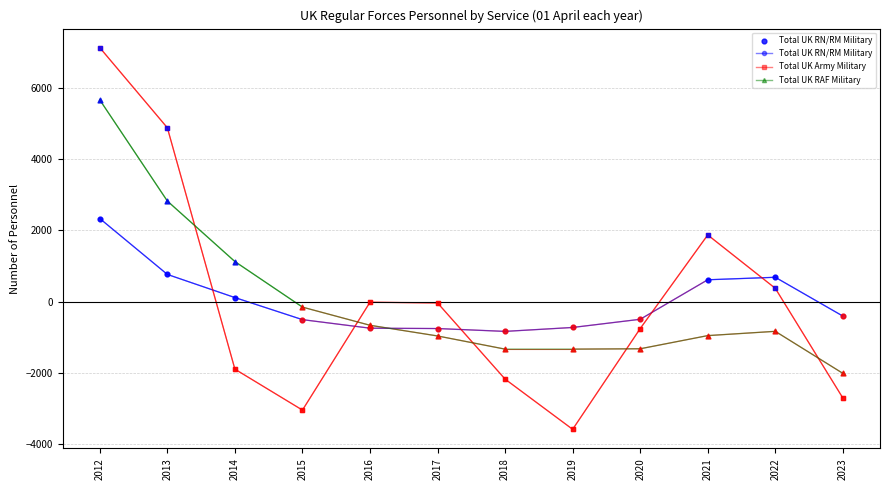

What is the difference between the highest and lowest values at 2022?

1518.3